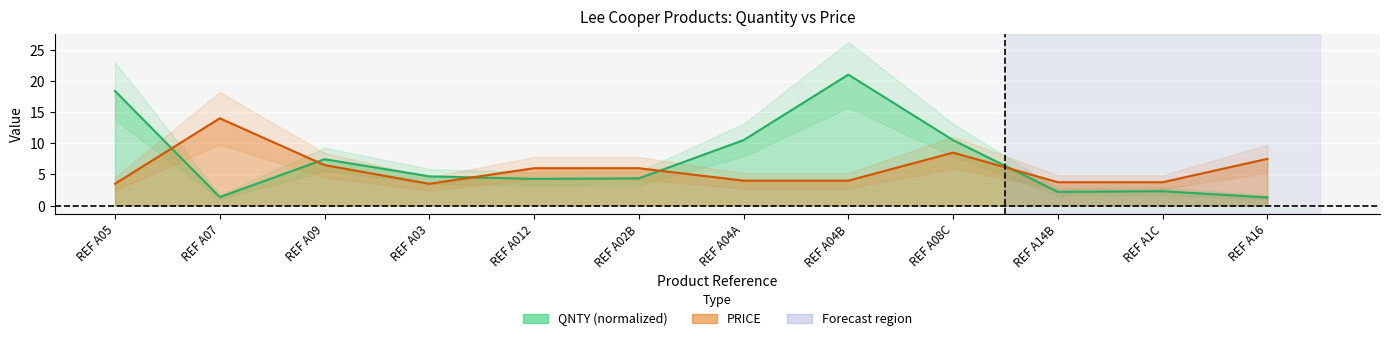

How many values in the PRICE series exceed 6?

4